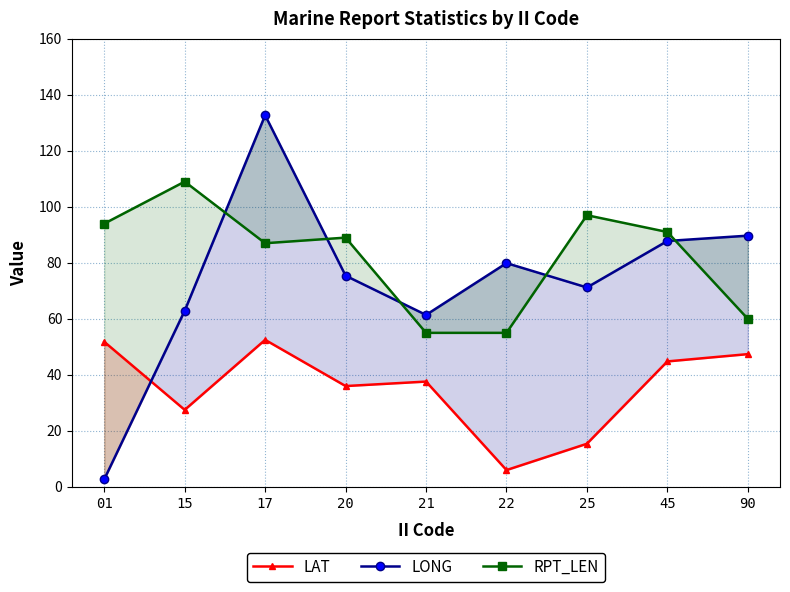

Count the number of data series in this chart.

3